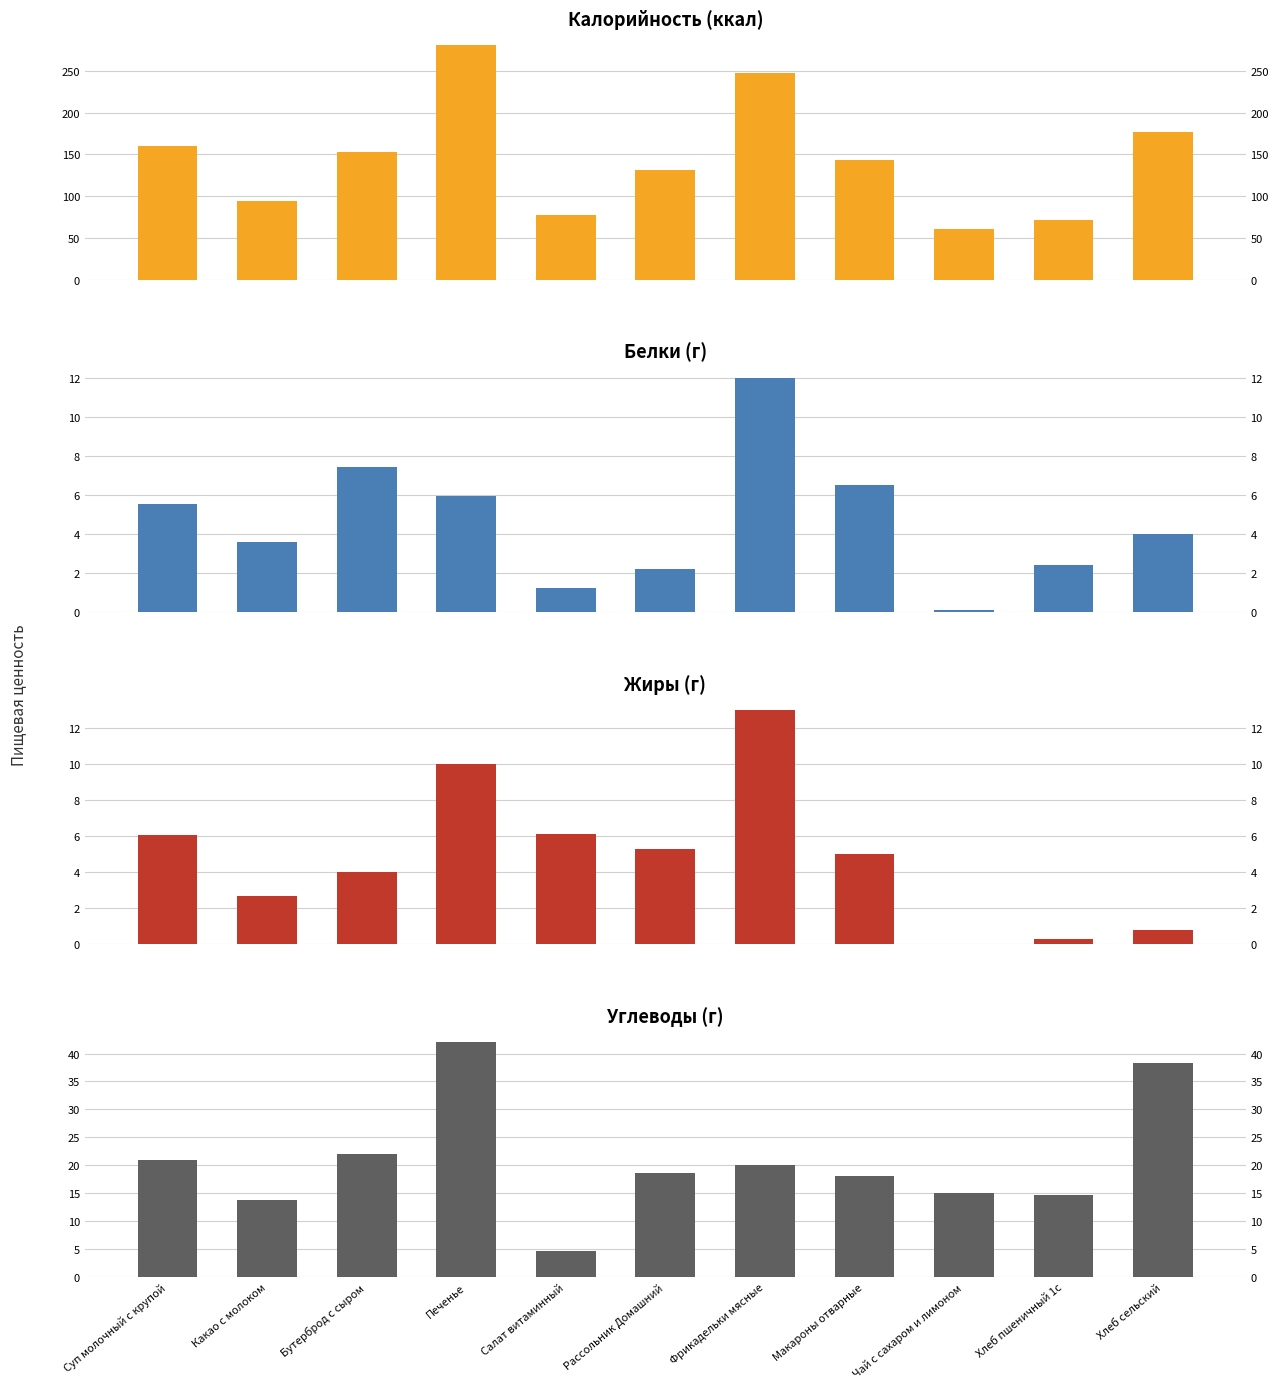

Reading left to right, what are all the values shown in this chart?

Калорийность: Суп молочный с крупой=160.2	Какао с молоком=93.9	Бутерброд с сыром=152.4	Печенье=281.0	Салат витаминный=77.7	Рассольник Домашний=131.3	Фрикадельки мясные=247.2	Макароны отварные=143.4	Чай с сахаром и лимоном=60.4	Хлеб пшеничный 1с=71.1	Хлеб сельский=176.8
Белки: Суп молочный с крупой=5.5	Какао с молоком=3.6	Бутерброд с сыром=7.4	Печенье=6.0	Салат витаминный=1.2	Рассольник Домашний=2.2	Фрикадельки мясные=12.0	Макароны отварные=6.5	Чай с сахаром и лимоном=0.1	Хлеб пшеничный 1с=2.4	Хлеб сельский=4.0
Жиры: Суп молочный с крупой=6.0	Какао с молоком=2.7	Бутерброд с сыром=4.0	Печенье=10.0	Салат витаминный=6.1	Рассольник Домашний=5.3	Фрикадельки мясные=13.0	Макароны отварные=5.0	Чай с сахаром и лимоном=0.1	Хлеб пшеничный 1с=0.3	Хлеб сельский=0.8
Углеводы: Суп молочный с крупой=20.9	Какао с молоком=13.8	Бутерброд с сыром=22.0	Печенье=42.0	Салат витаминный=4.6	Рассольник Домашний=18.7	Фрикадельки мясные=20.1	Макароны отварные=18.0	Чай с сахаром и лимоном=15.0	Хлеб пшеничный 1с=14.7	Хлеб сельский=38.4